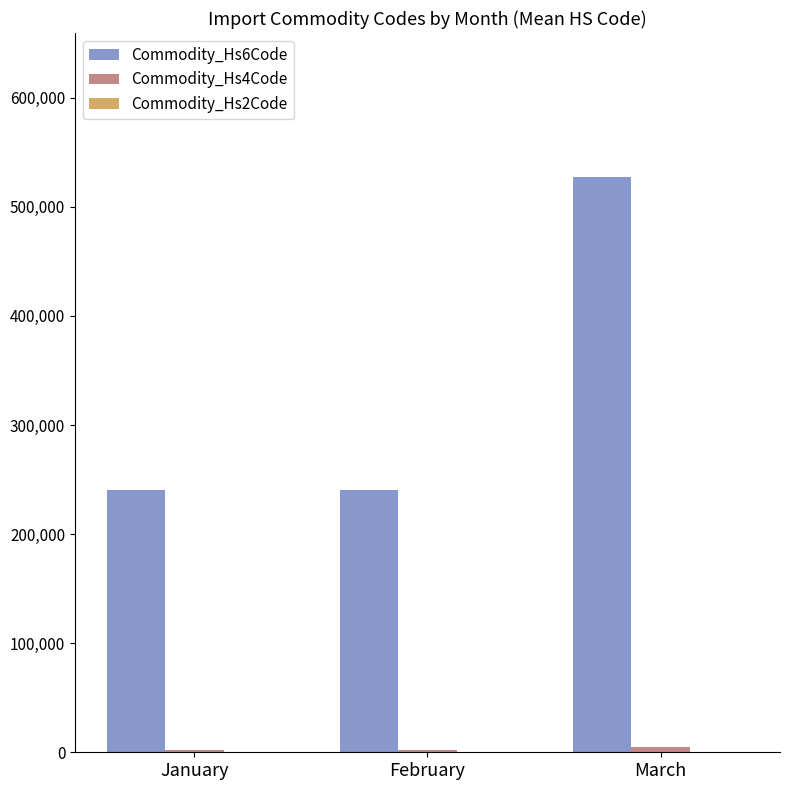

What is the sum of all Commodity_Hs6Code values?

1008306.2